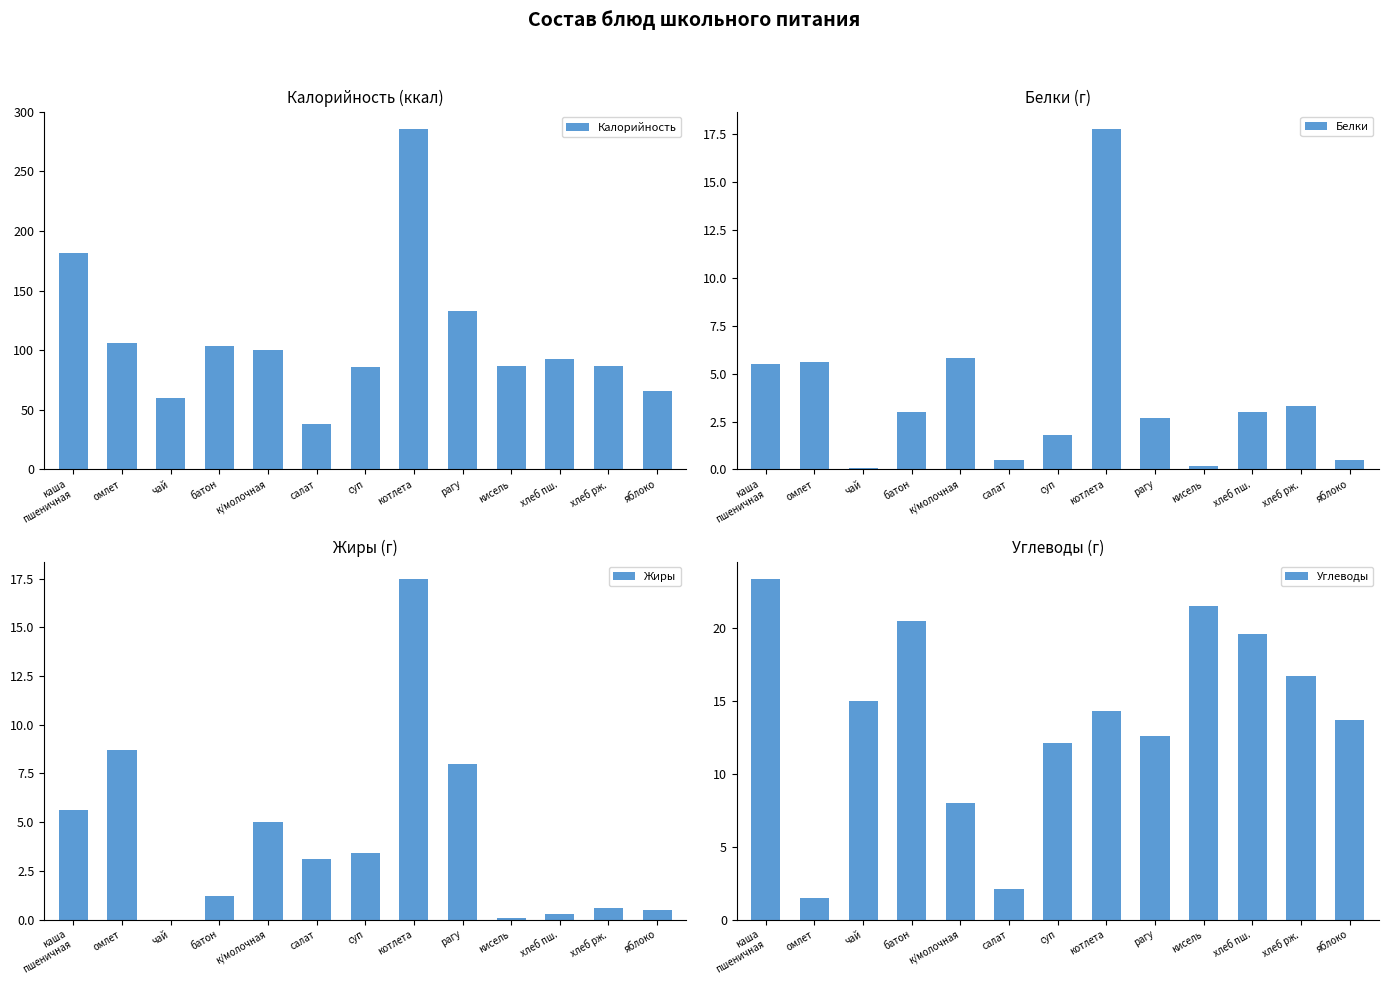

What are all the series names shown in the legend?

Калорийность, Белки, Жиры, Углеводы